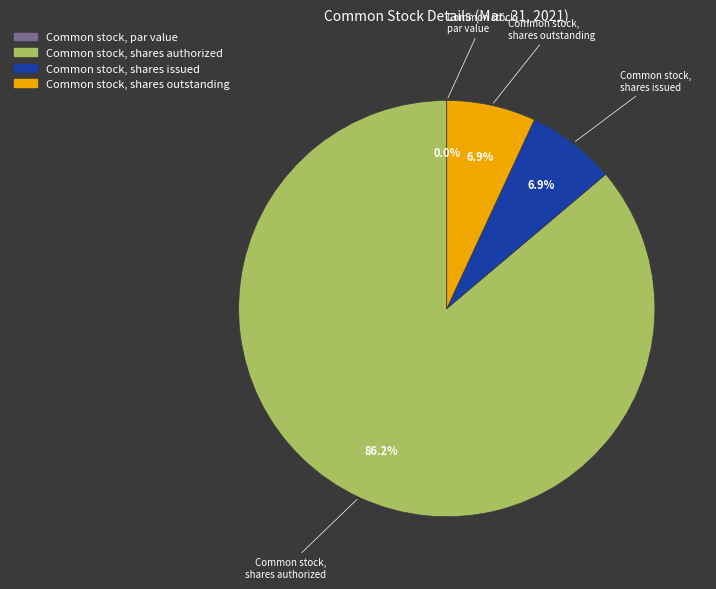

Which has a higher value, Common stock, shares outstanding or Common stock, shares authorized?

Common stock, shares authorized